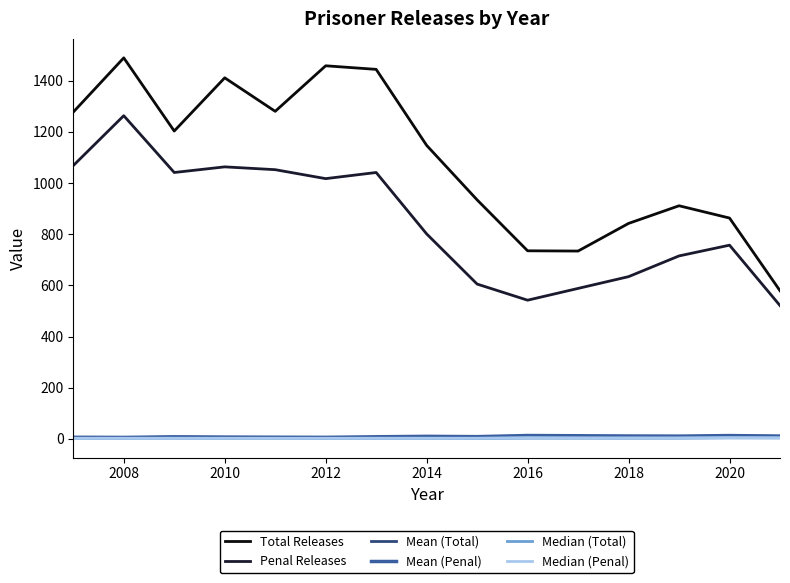

What are all the series names shown in the legend?

Total Releases, Penal Releases, Mean (Total), Mean (Penal), Median (Total), Median (Penal)